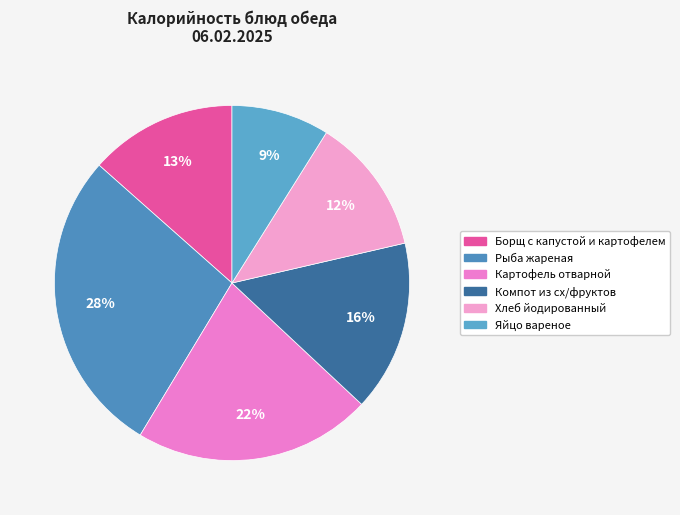

How many segments does this pie chart have?

6